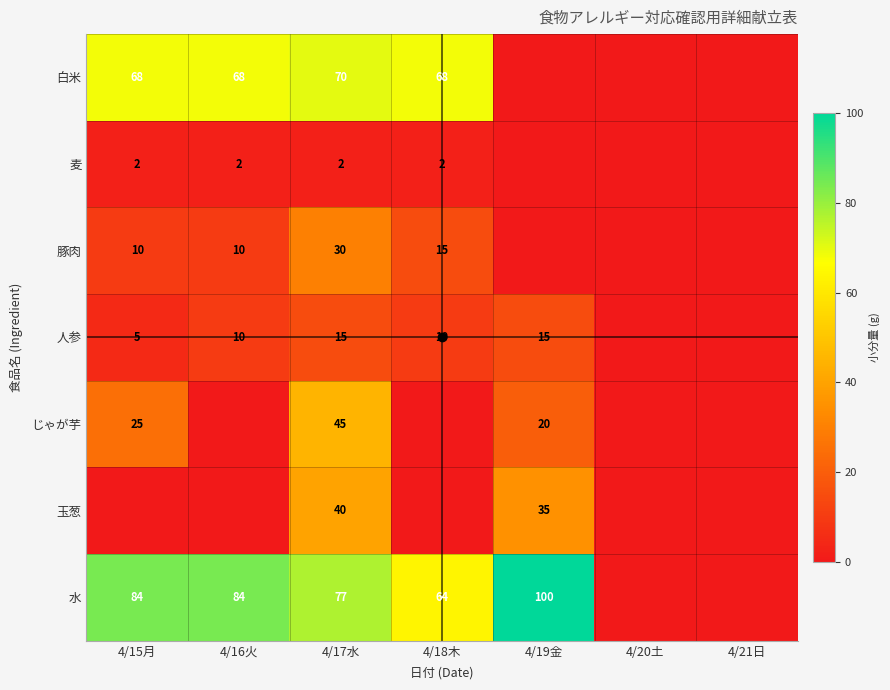

At 4/17水, list the series in order from largest to smallest.

水, 白米, じゃが芋, 玉葱, 豚肉, 人参, 麦